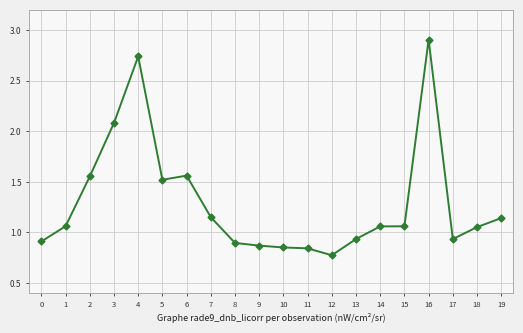

Which label corresponds to the smallest value in the chart?

12